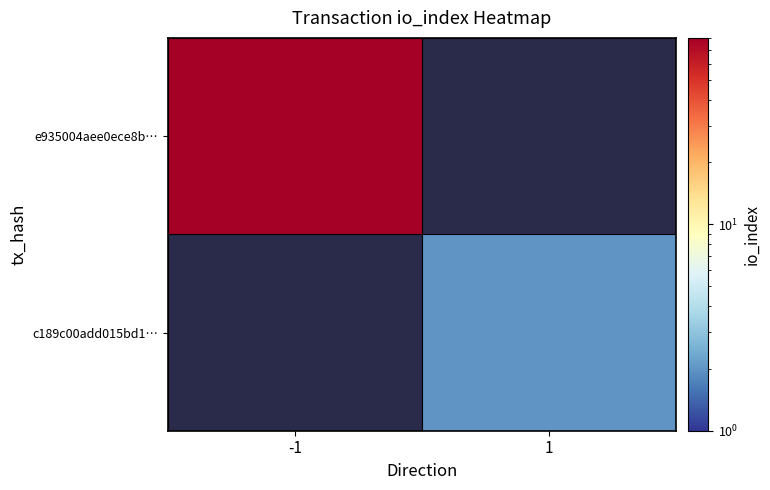

Which series has the largest range (max minus min)?

e935004aee0ece8b…